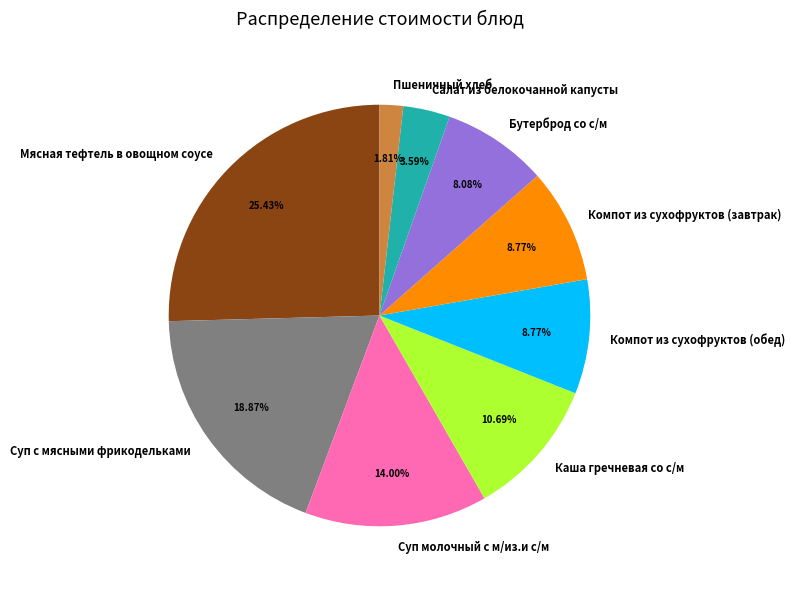

To the nearest percent, what is the difference between the Суп с мясными фрикодельками and Компот из сухофруктов (завтрак) slice percentages?

10%